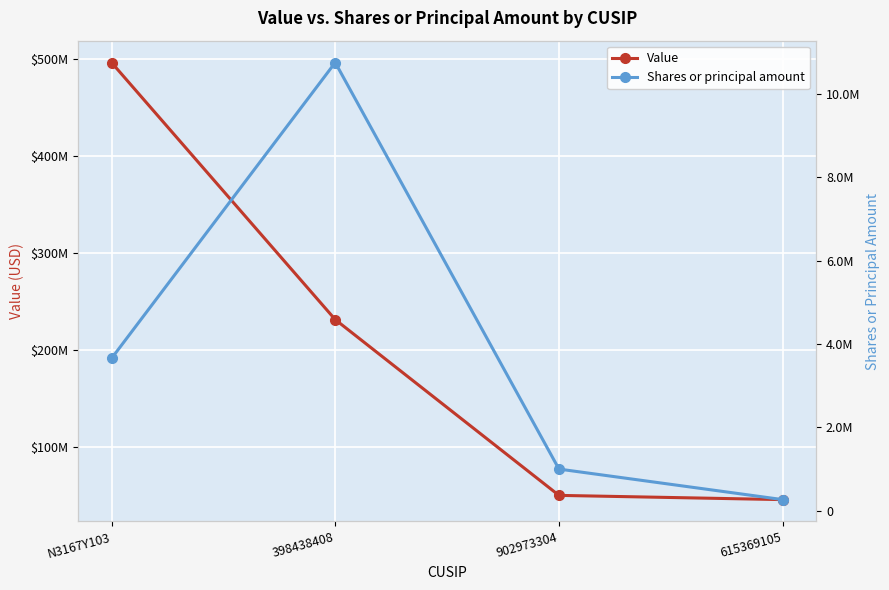

Where does the Shares or principal amount series first go above 3657381?

398438408